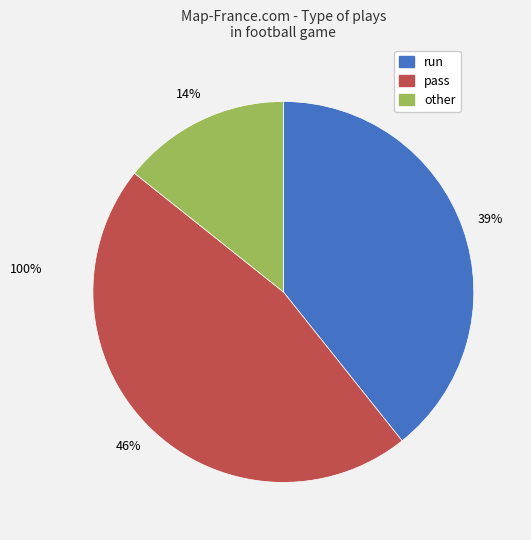

Do pass and run together represent more than half of the pie?

Yes